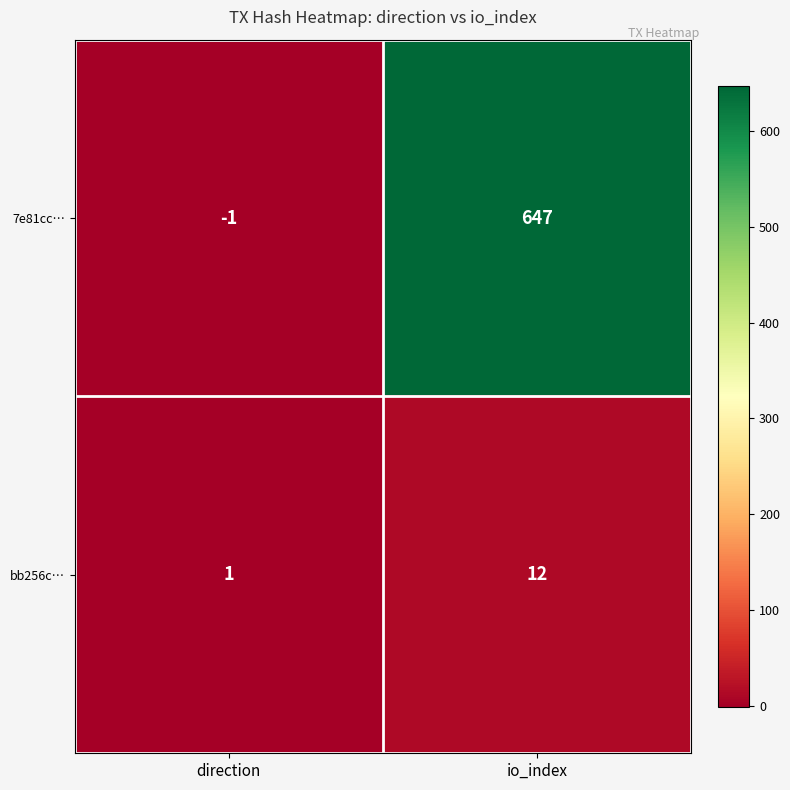

What is the difference between the maximum and minimum values in the 7e81cc… series?

648